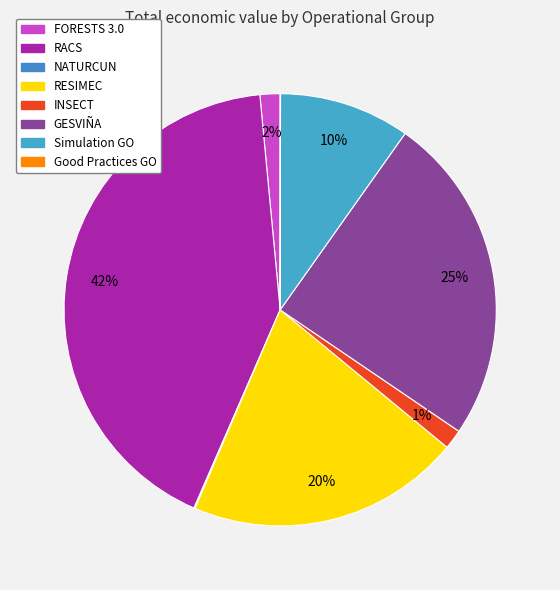

Is it true that Simulation GO is 10% of the pie?

True